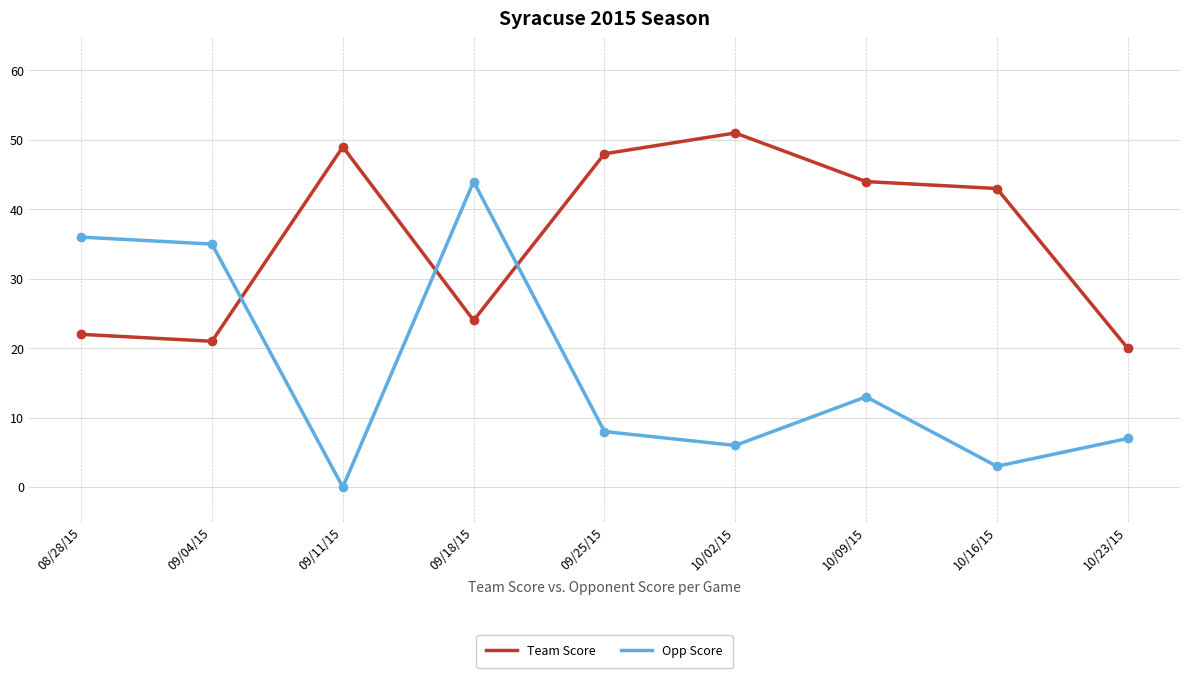

How many series are shown in this chart?

2